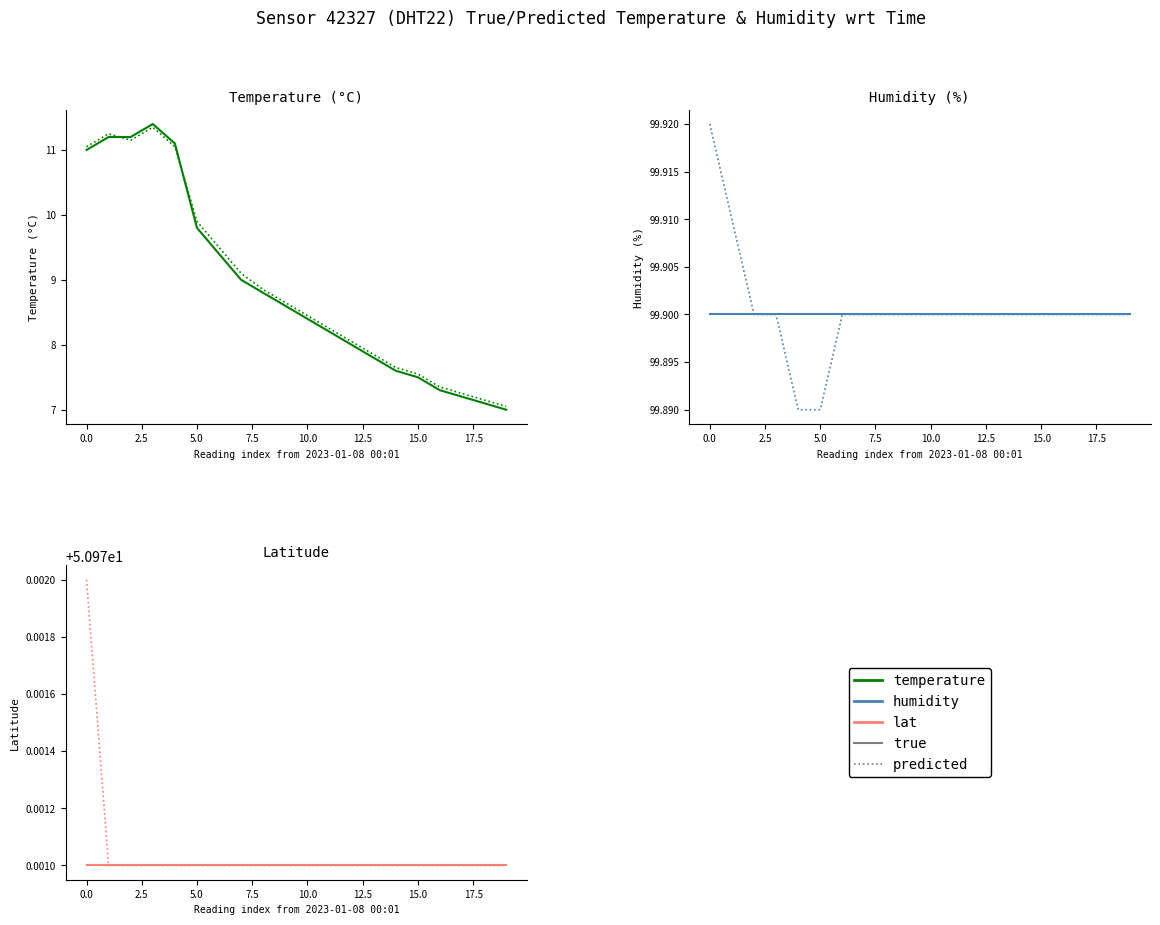

Count the number of data series in this chart.

6